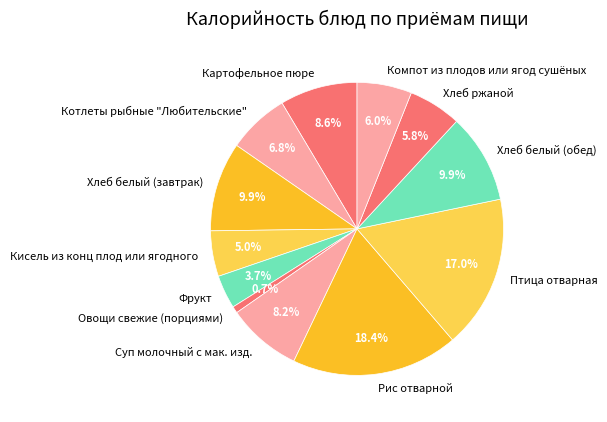

To the nearest percent, what is the combined percentage of Компот из плодов или ягод сушёных and Рис отварной?

24%